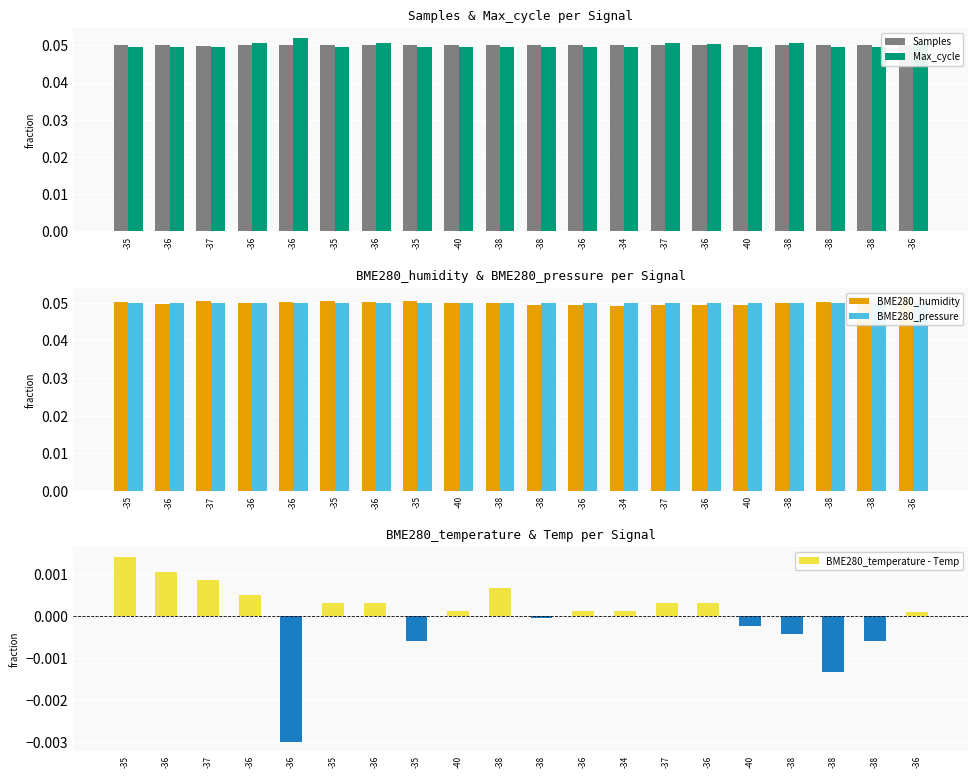

How many series are shown in this chart?

5